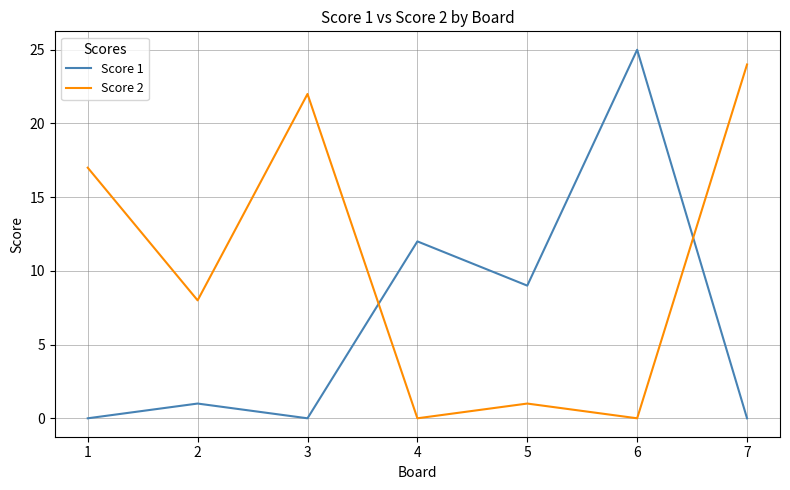

Reading left to right, what are all the values shown in this chart?

Score 1: 1=0	2=1	3=0	4=12	5=9	6=25	7=0
Score 2: 1=17	2=8	3=22	4=0	5=1	6=0	7=24